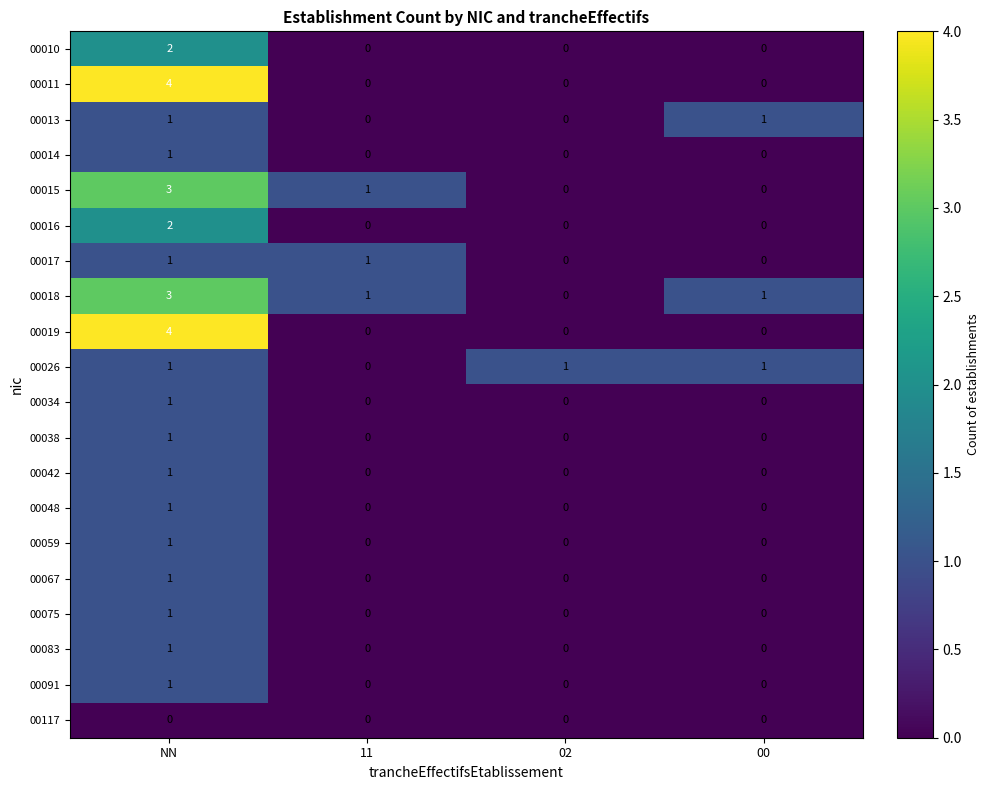

How many 00075 values are between 0 and 1?

4